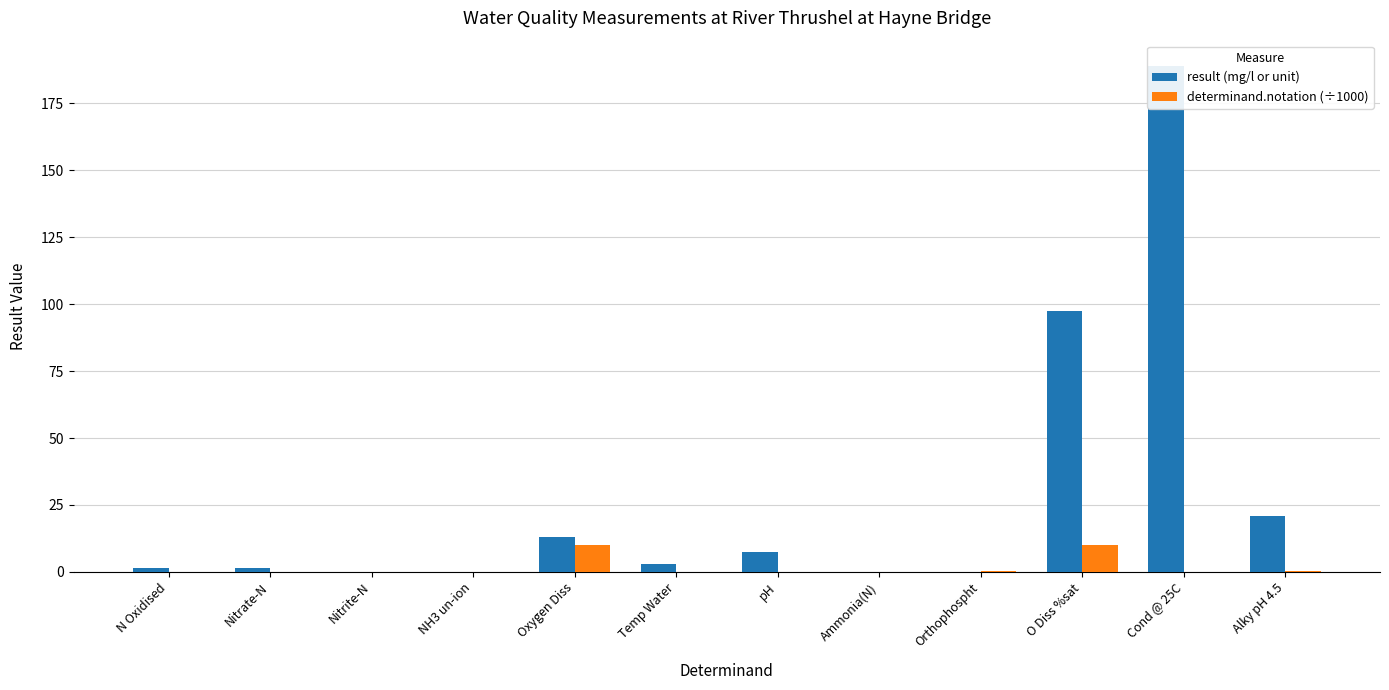

What is the sum of the determinand.notation (÷1000) values at Orthophospht and Nitrite-N?

0.3